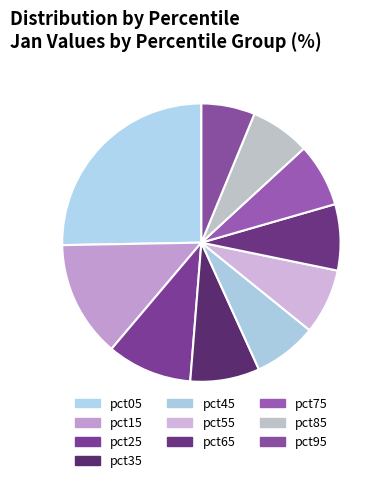

What portion of the pie excludes pct45?

92.6%